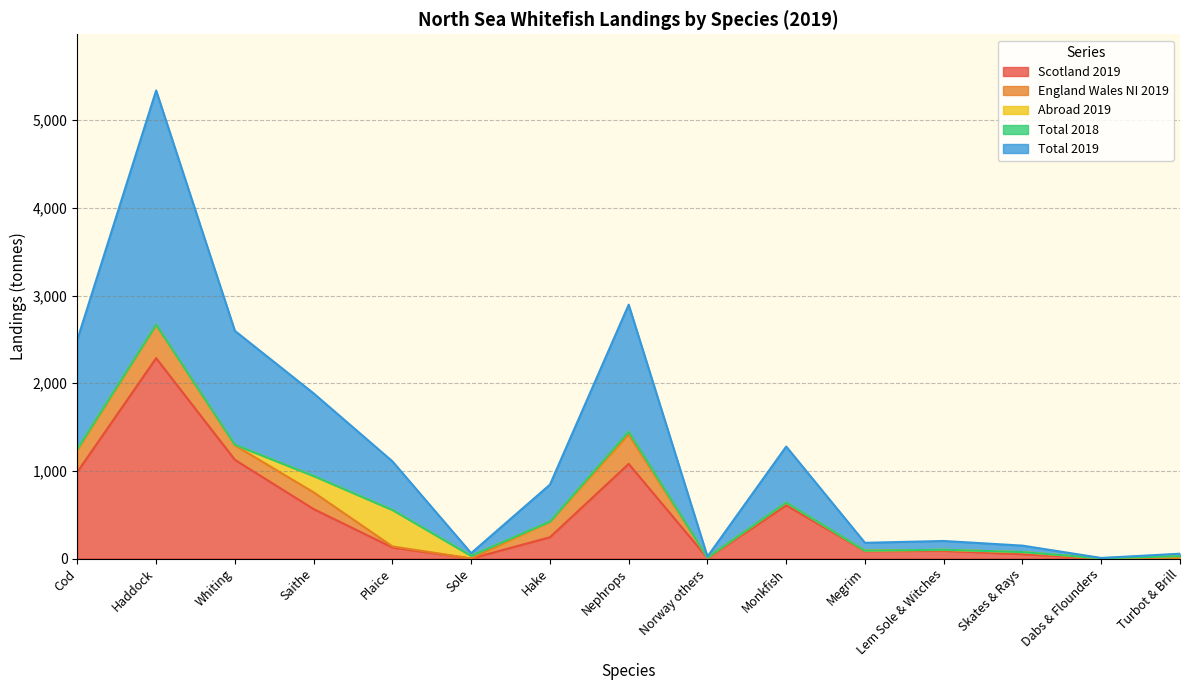

List the labels in order of Total 2019 value, smallest first.

Dabs & Flounders, Norway others, Turbot & Brill, Sole, Skates & Rays, Megrim, Lem Sole & Witches, Hake, Plaice, Monkfish, Saithe, Cod, Whiting, Nephrops, Haddock